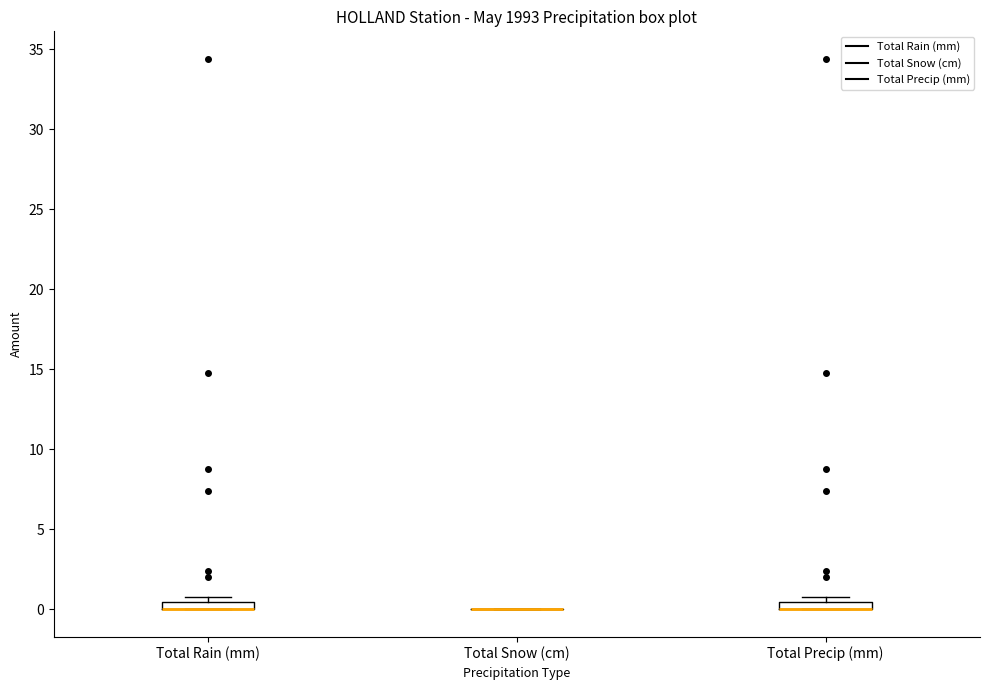

Where is the upper edge of the box for Total Rain (mm) on the y-axis? The values are not printed on the chart, so give them approximately, as read against the axis.

0.5